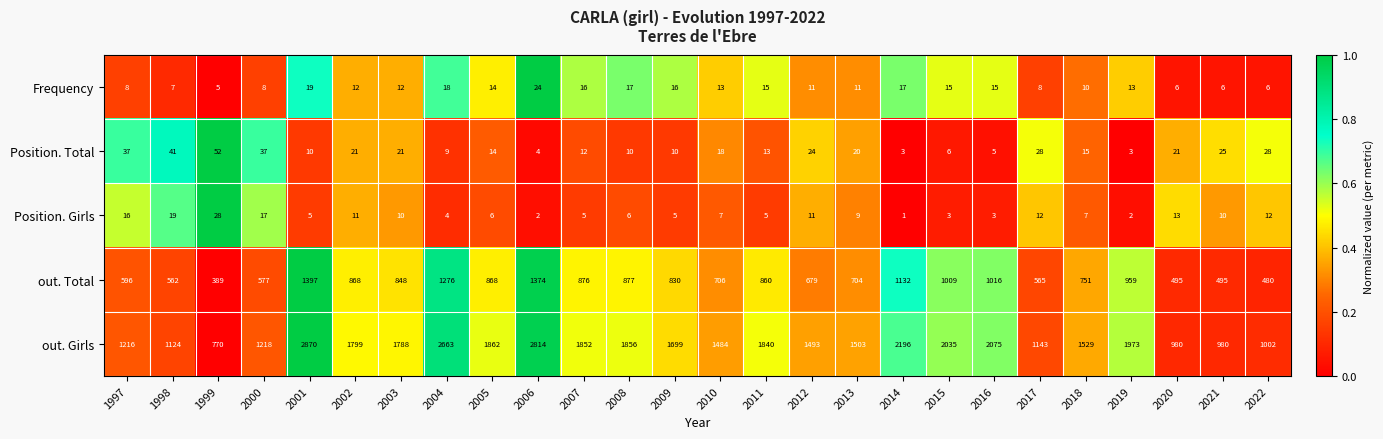

True or false: out. Girls has a value of 1207 at 2007.

False